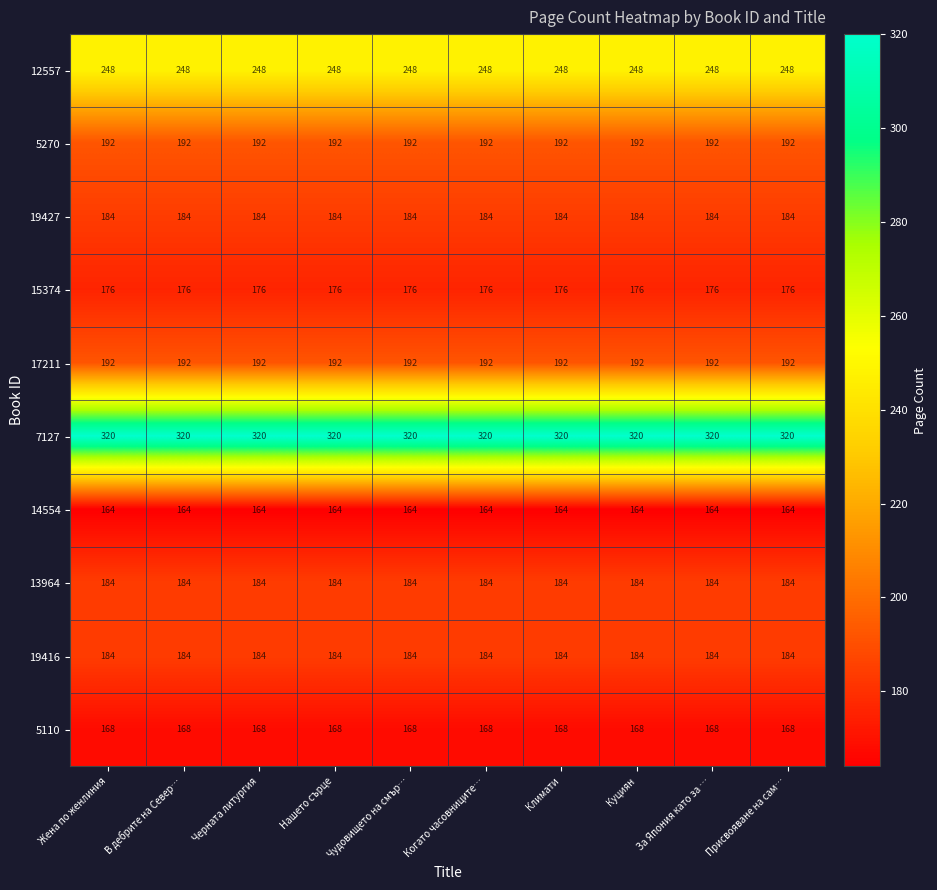

True or false: 19427 has a value of 79 at Чудовището на смър….

False